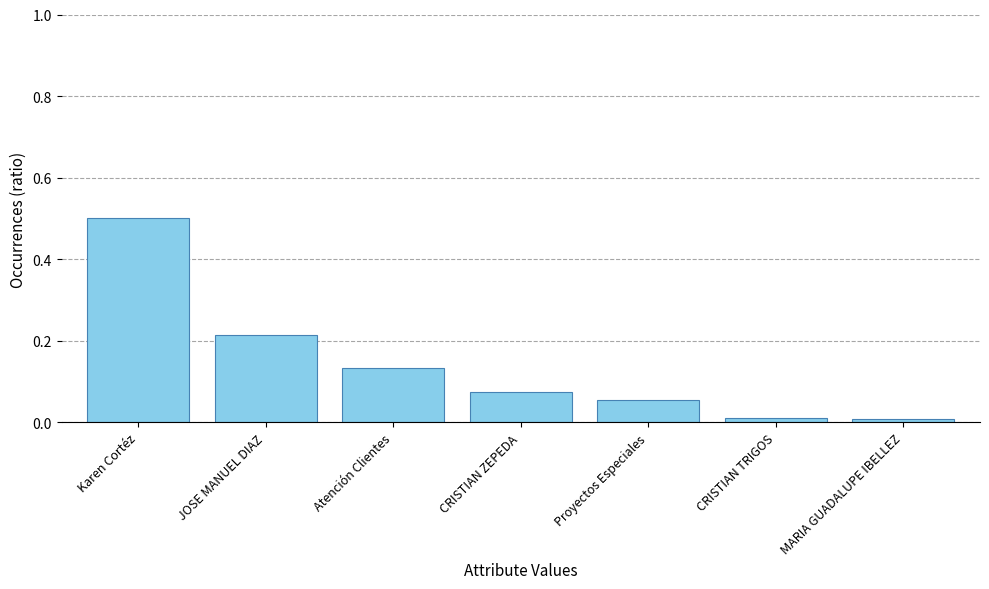

How many bars are there in total?

7